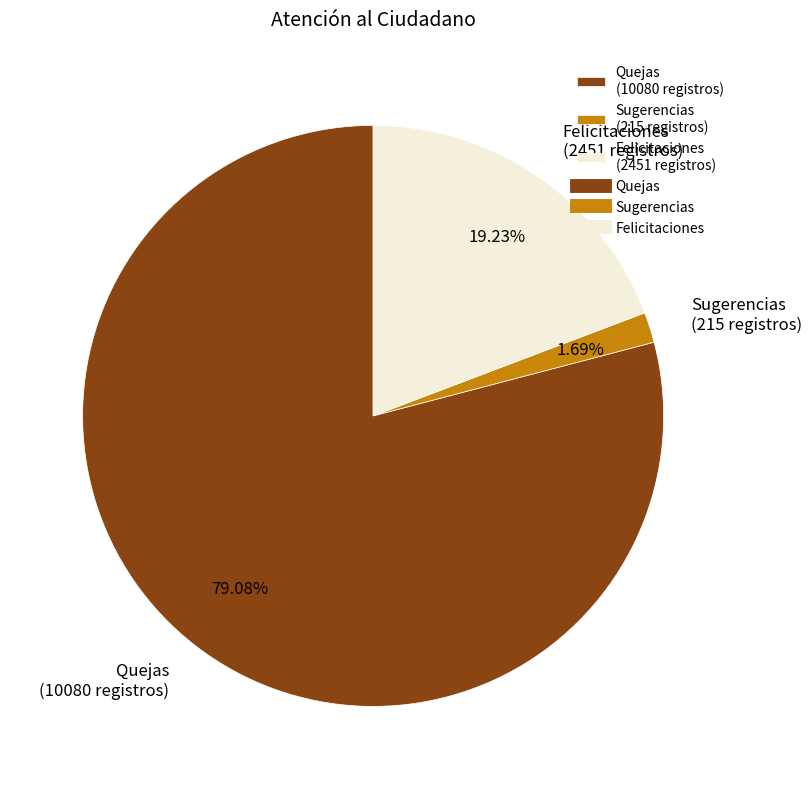

How much of the chart is everything except Quejas?

20.9%